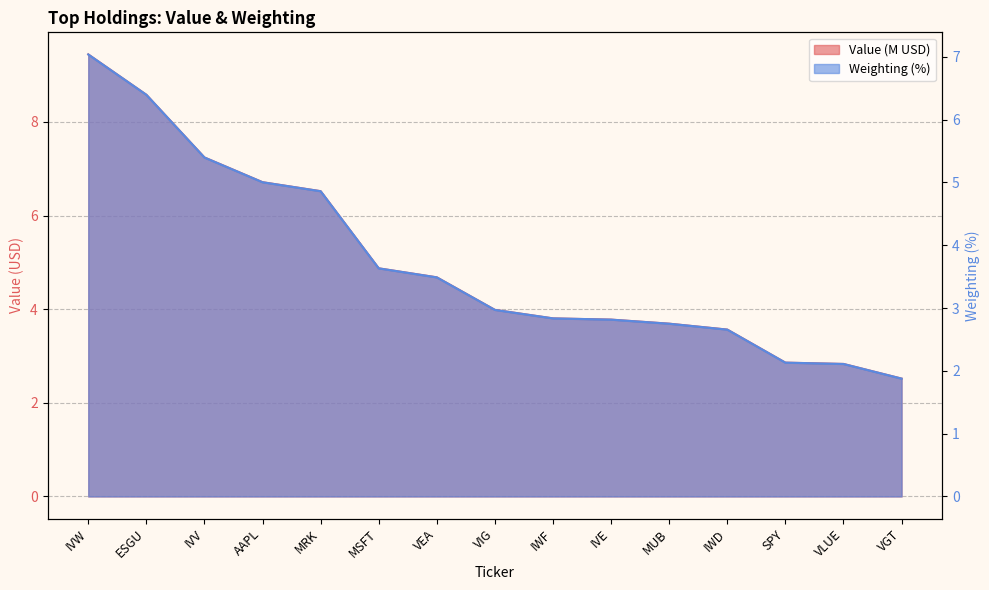

Does the chart display data point markers on the line(s)?

No